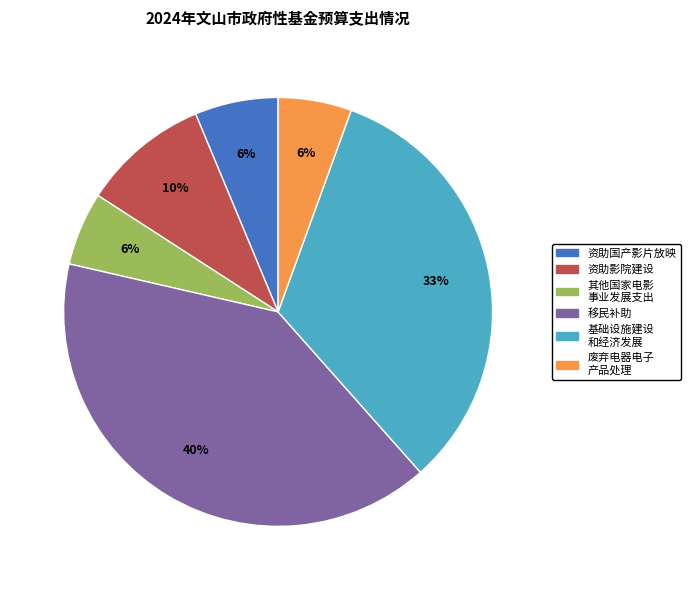

Count the number of slices in the pie.

6